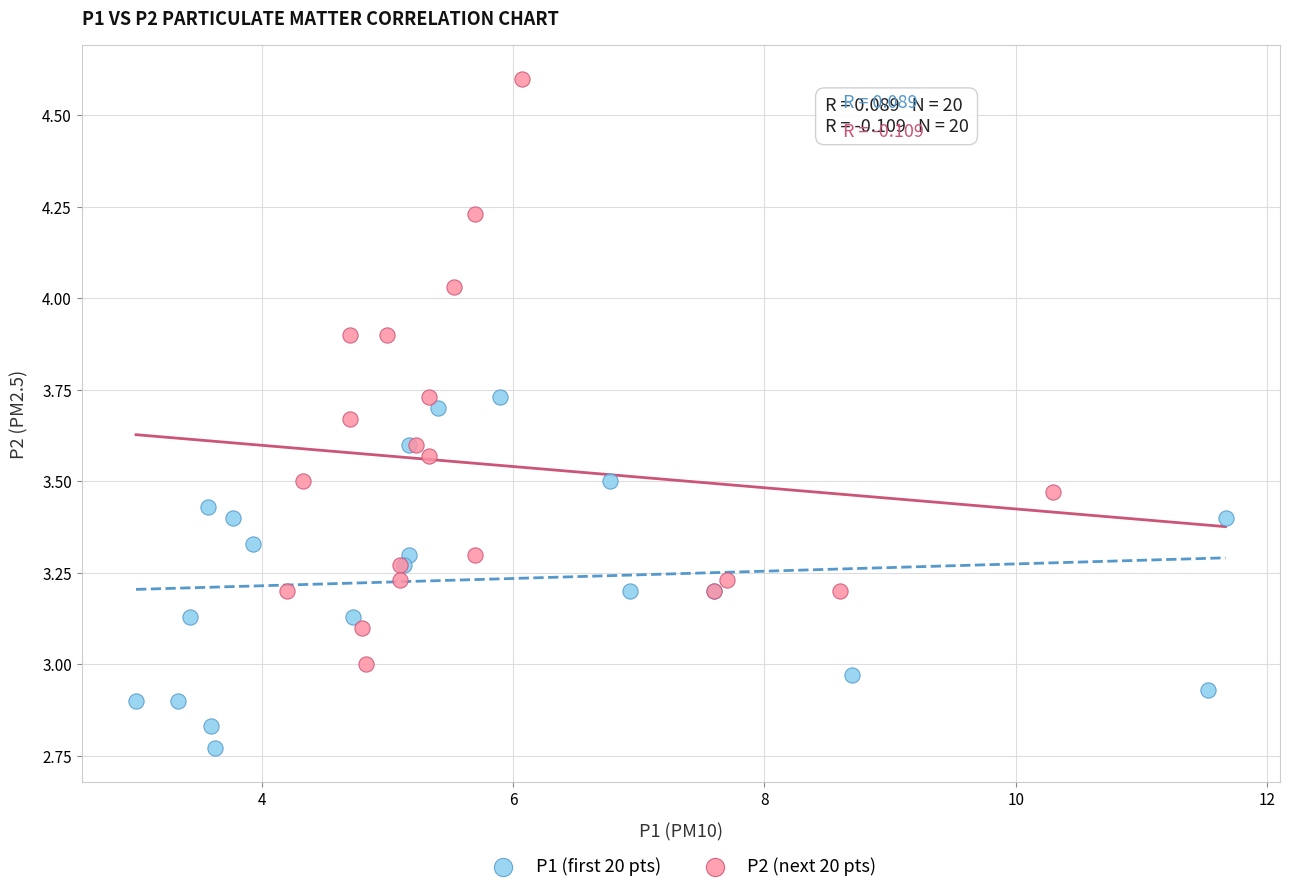

Which series has the widest spread of Y values?

P2 (next 20 pts)